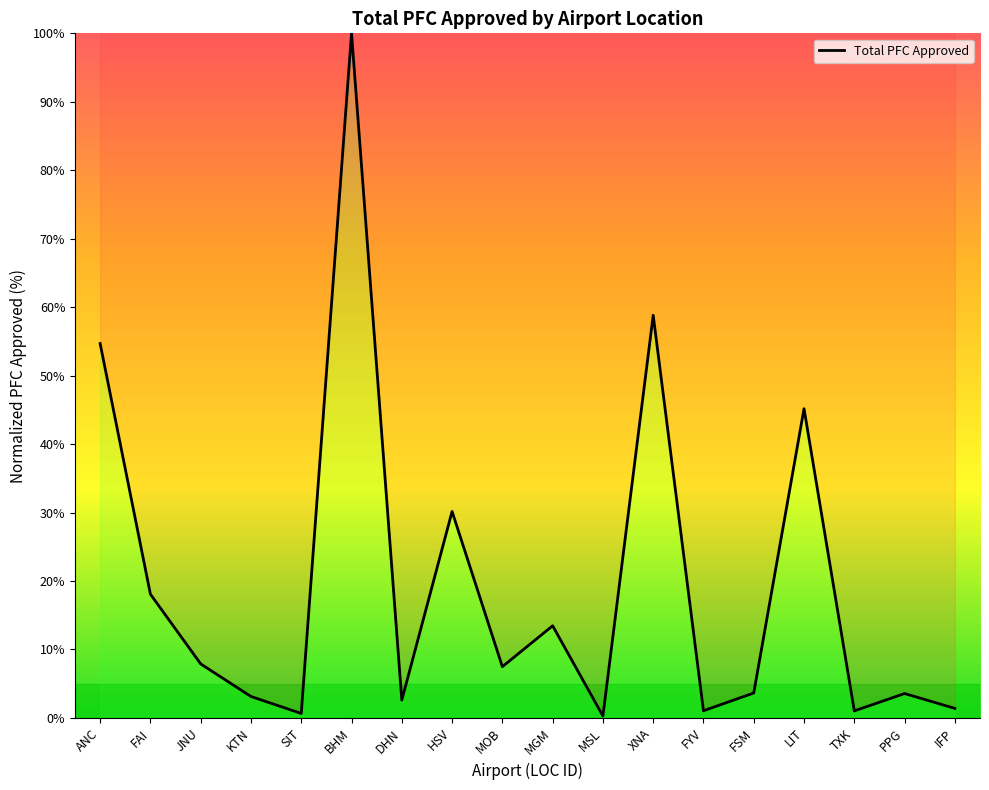

Is it true that the value at XNA is 21.8?

False